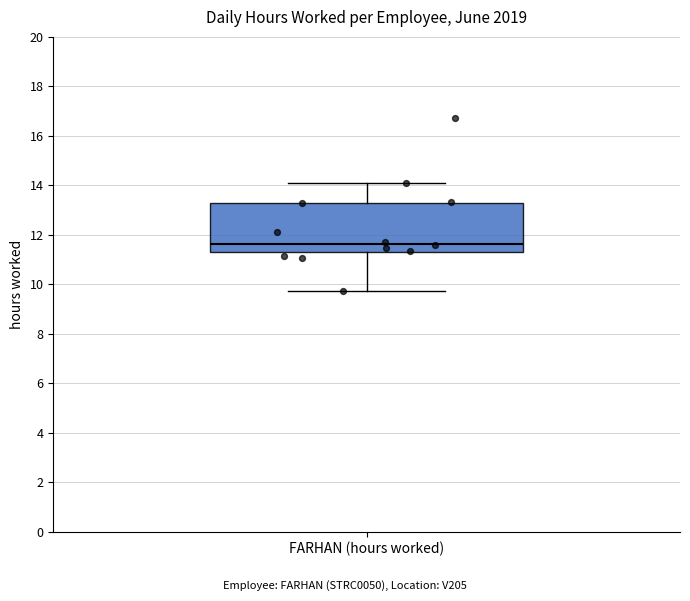

Read this box plot against the y-axis: the position of the median line, the range covered by the box, and the ends of both whiskers. The values are not printed on the chart, so give them approximately, as read against the axis.

median 11.6, box 11.2 to 13.4, whiskers 9.8 to 14.0